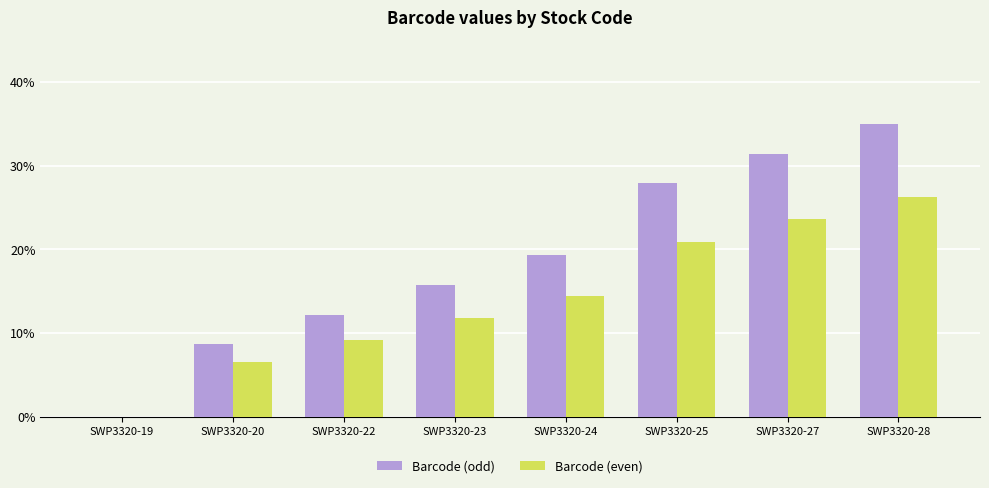

How many values in the Barcode (even) series exceed 14?

4